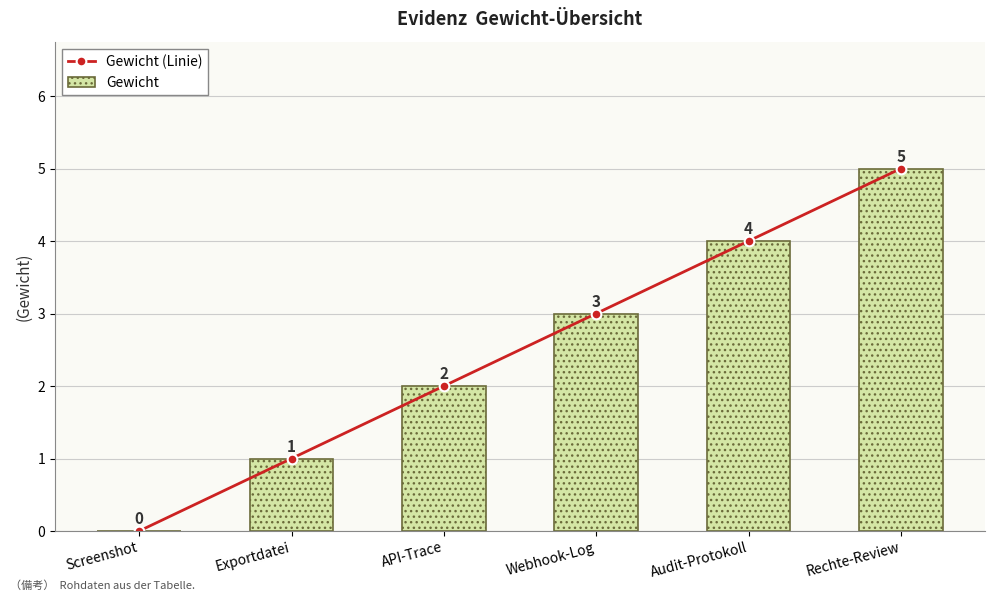

What is the sum of the Gewicht values at Audit-Protokoll and Screenshot?

4